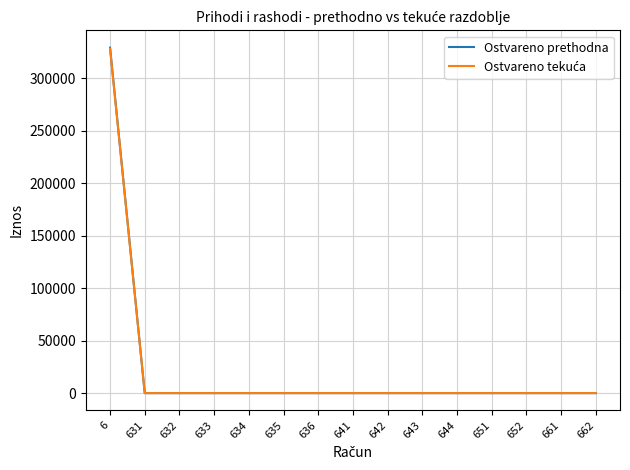

The value of Ostvareno prethodna at 634 is 0.0. True or false?

True